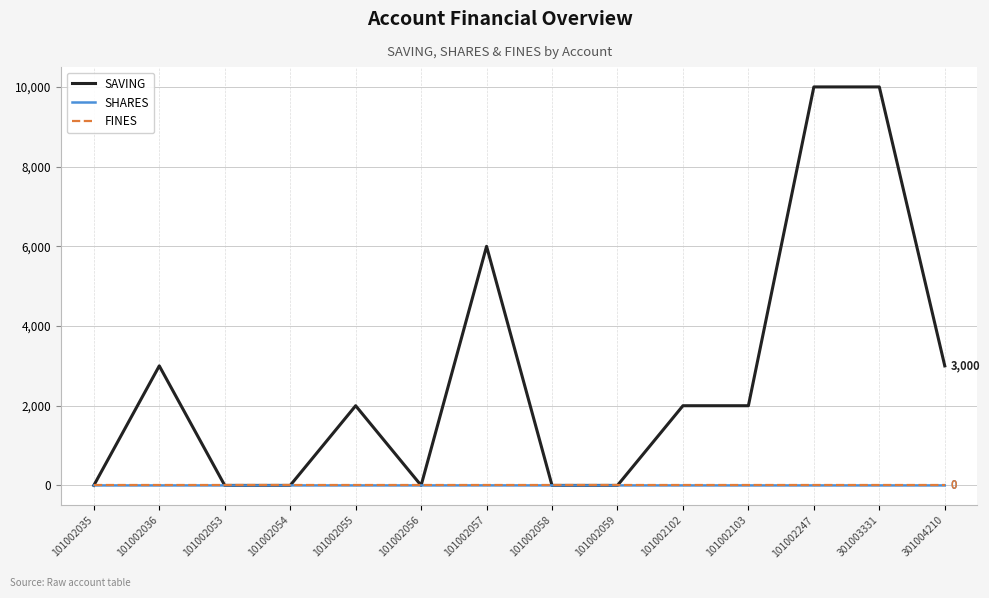

What is the sum of all SAVING values?

38000